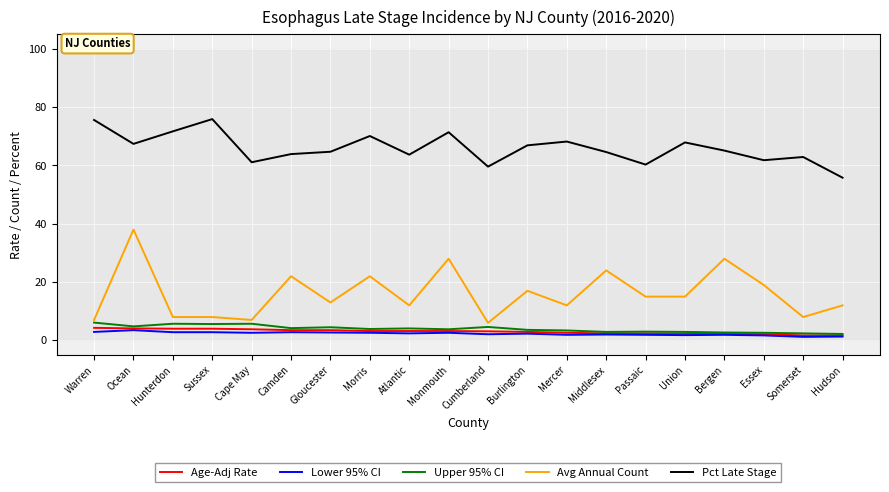

Does the chart display data point markers on the line(s)?

No